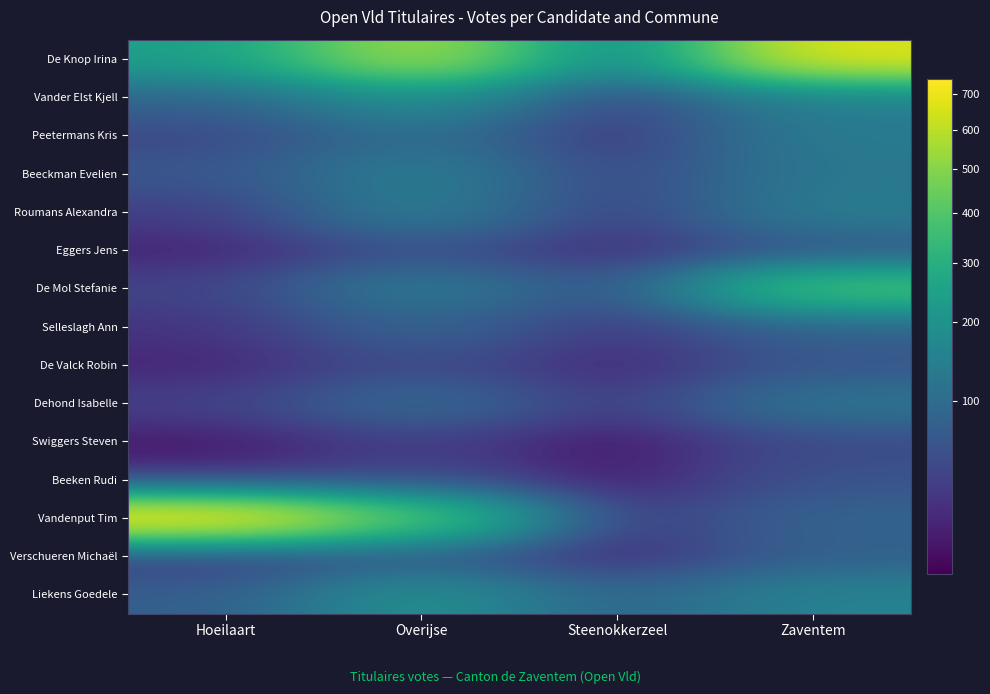

Which category has the lowest value across all series?

Steenokkerzeel